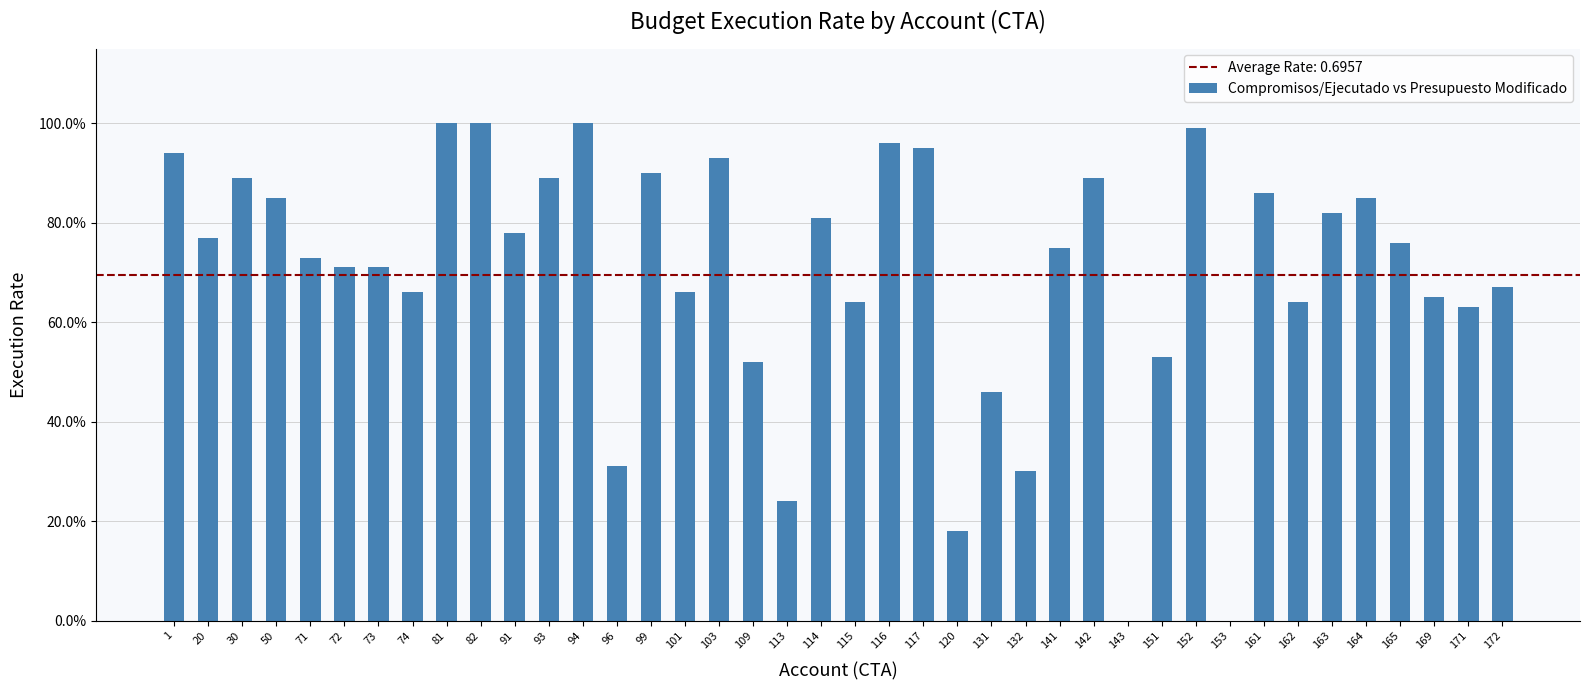

Are the bars horizontal?

No